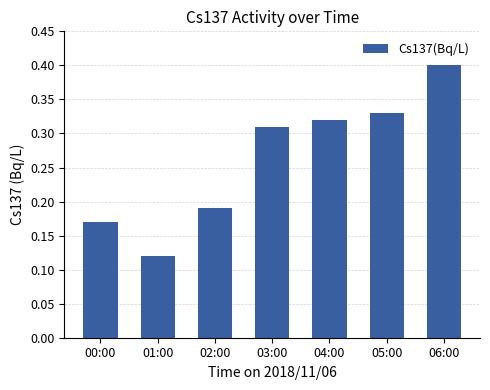

What is the sum of all values?

1.8